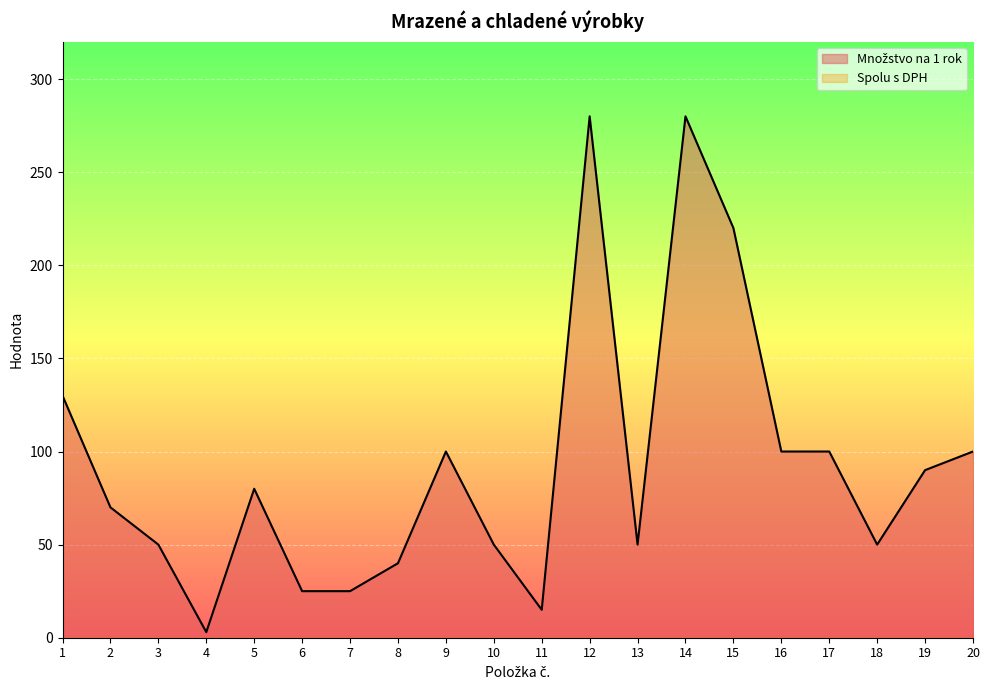

Does the chart display data point markers on the line(s)?

No